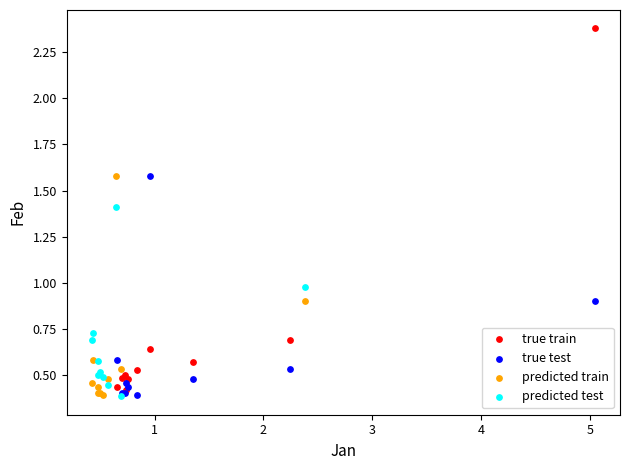

Which series reaches the maximum Y coordinate?

true train